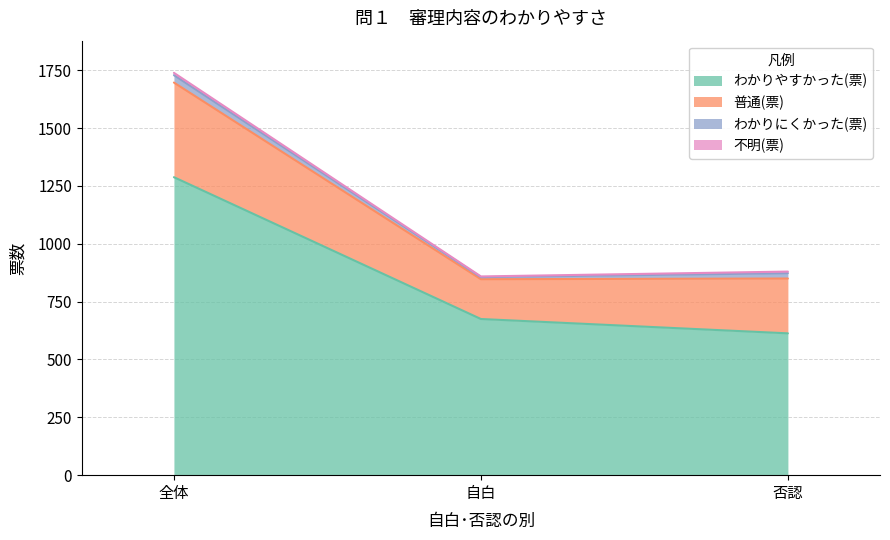

What position from the right is 否認?

1